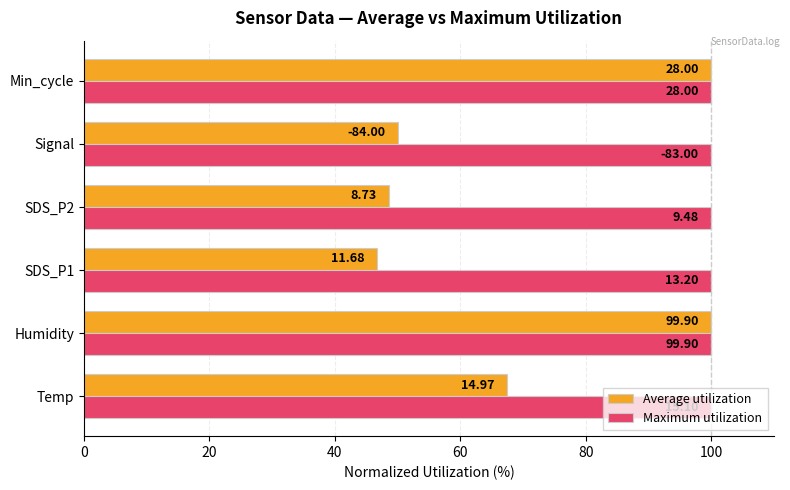

What is the minimum value for Average utilization?

46.7